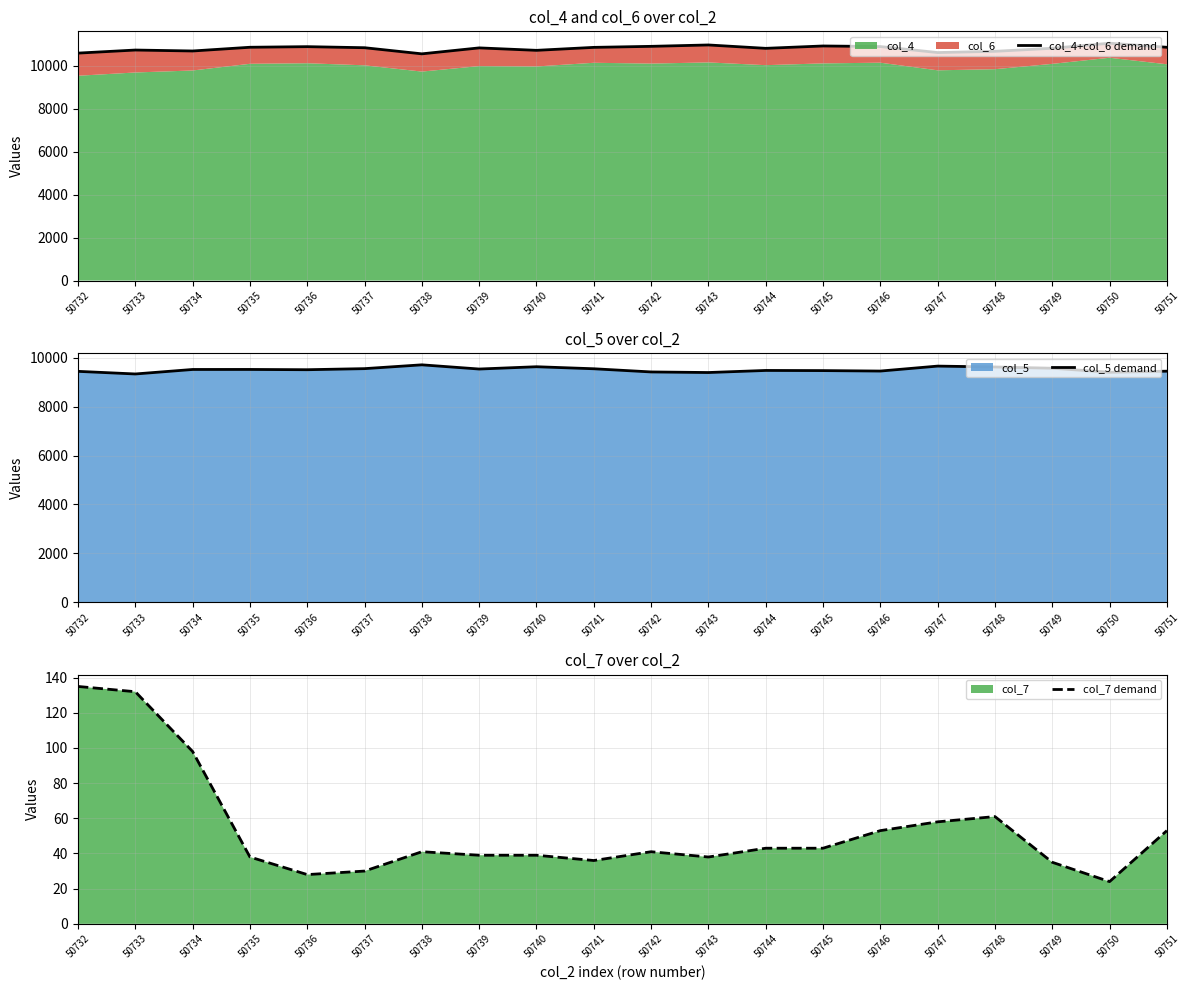

What is the smallest value displayed?

24